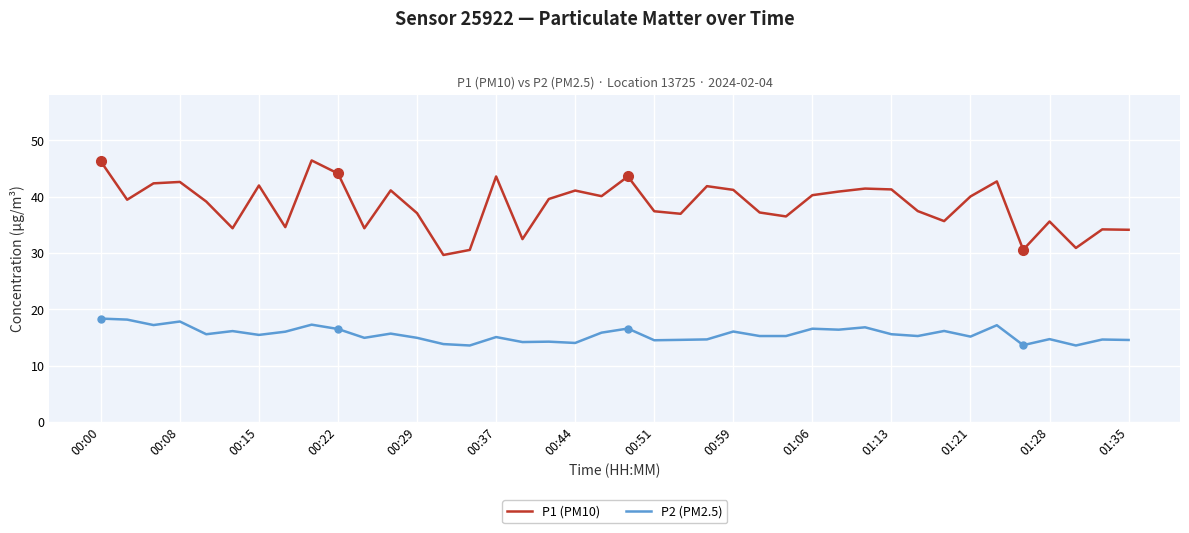

List the series in order of their peak value, lowest first.

P2 (PM2.5), P1 (PM10)